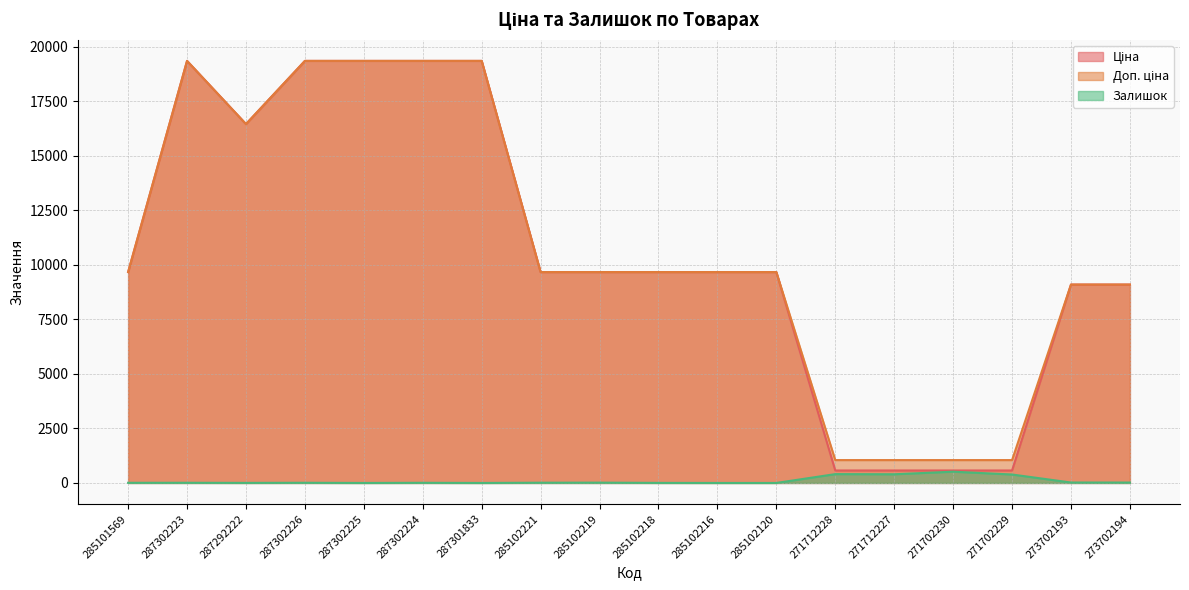

Rank the series at 287301833 from highest to lowest value.

Ціна, Доп. ціна, Залишок